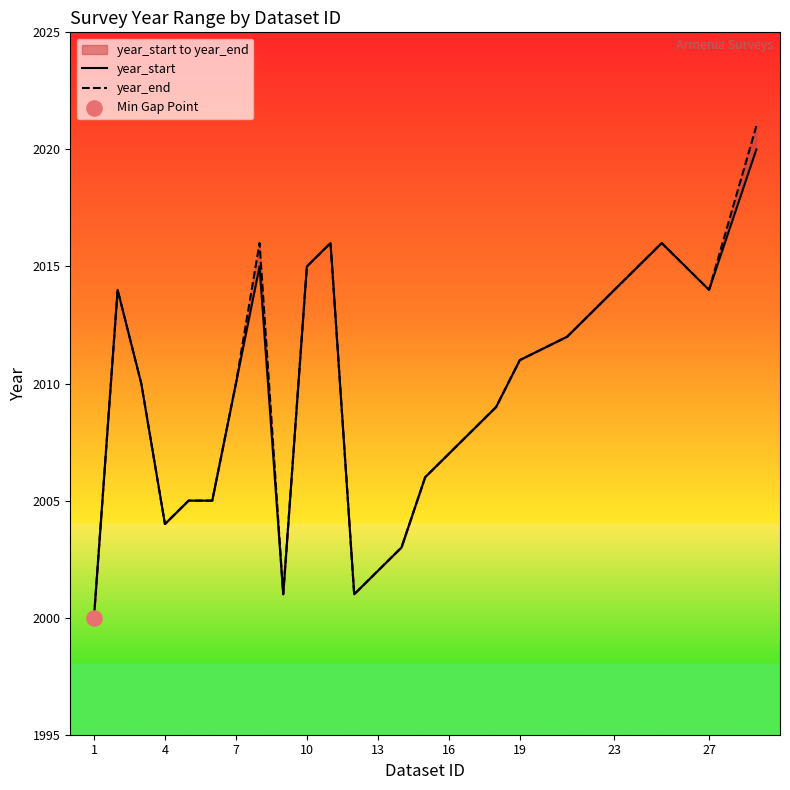

Which series has the largest total across all categories?

year_end